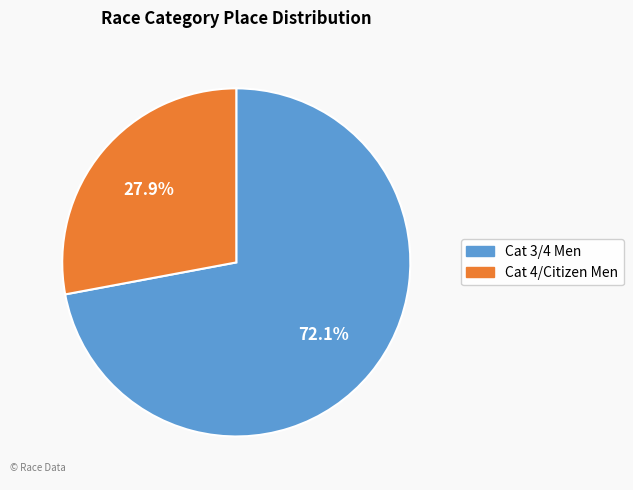

To the nearest percent, what portion does Cat 3/4 Men represent?

72%